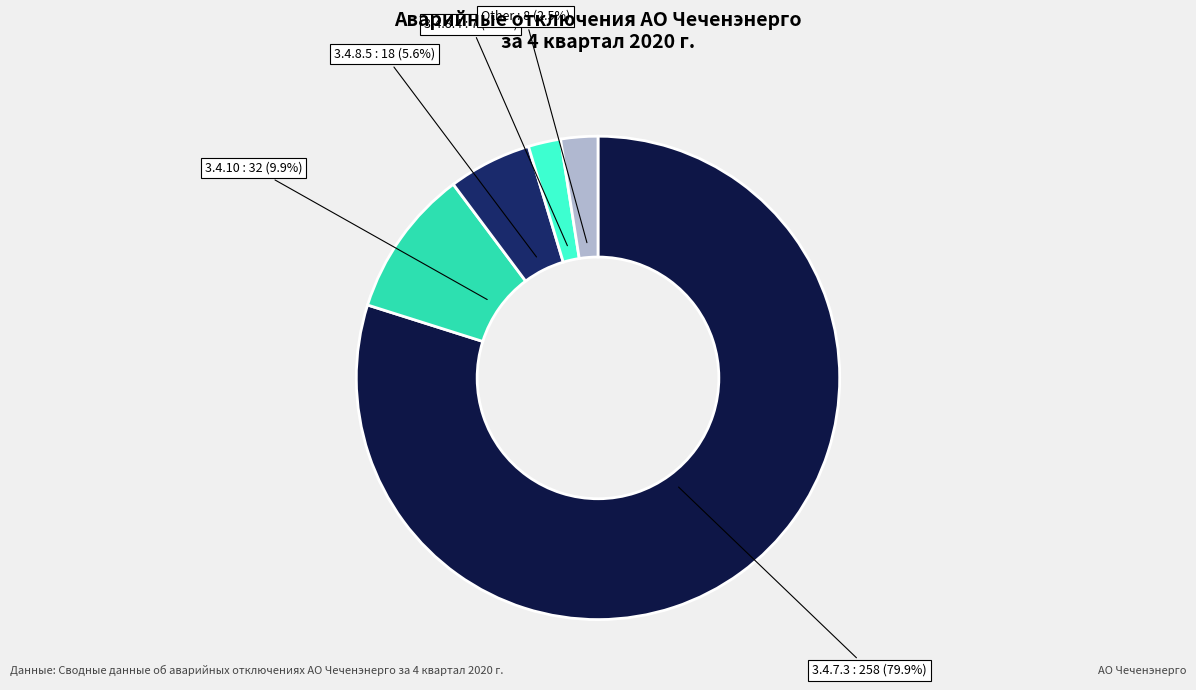

Does 3.4.7.3 represent more than half of the total?

Yes